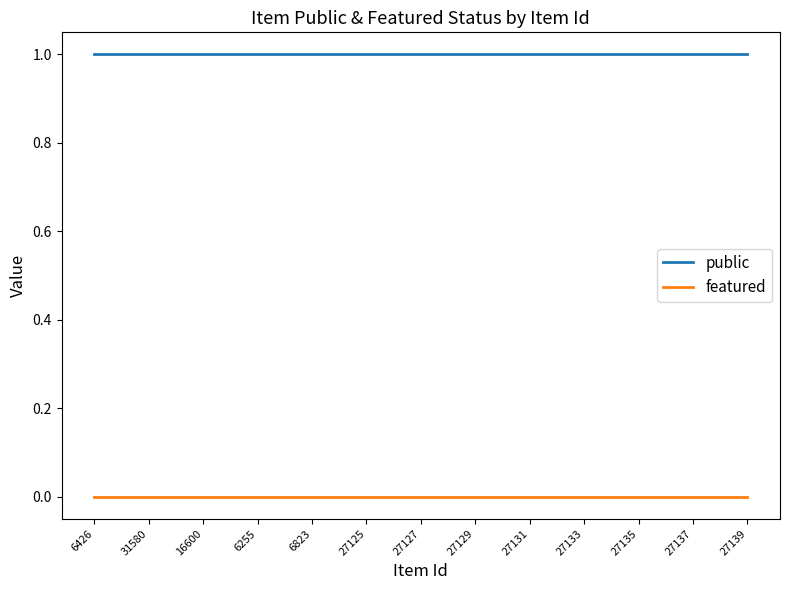

True or false: public and featured cross at least once.

False